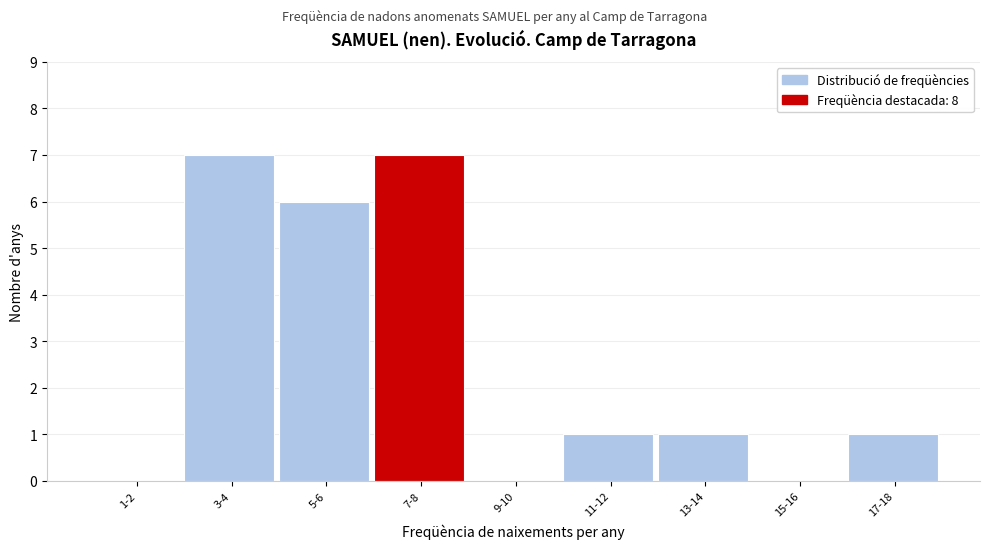

Reading left to right, transcribe all the data shown in this chart.

1-2=0	3-4=7	5-6=6	7-8=7	9-10=0	11-12=1	13-14=1	15-16=0	17-18=1